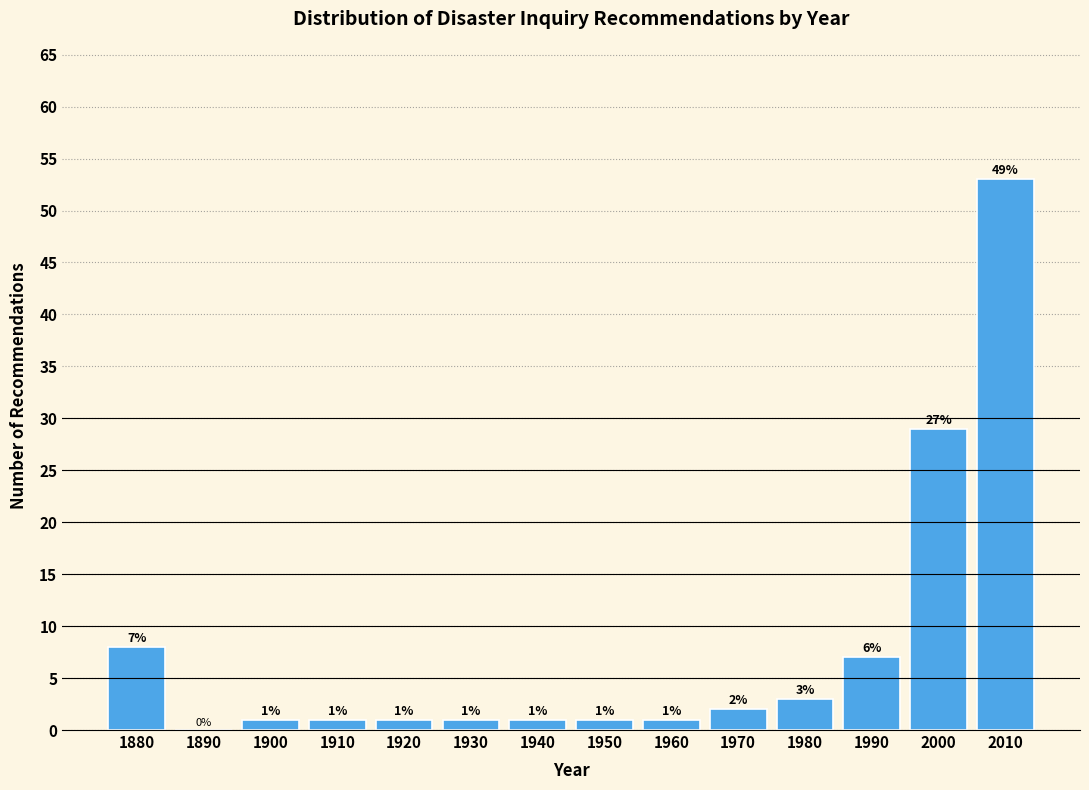

Reading left to right, extract all data points from this chart.

1880=8	1890=0	1900=1	1910=1	1920=1	1930=1	1940=1	1950=1	1960=1	1970=2	1980=3	1990=7	2000=29	2010=53